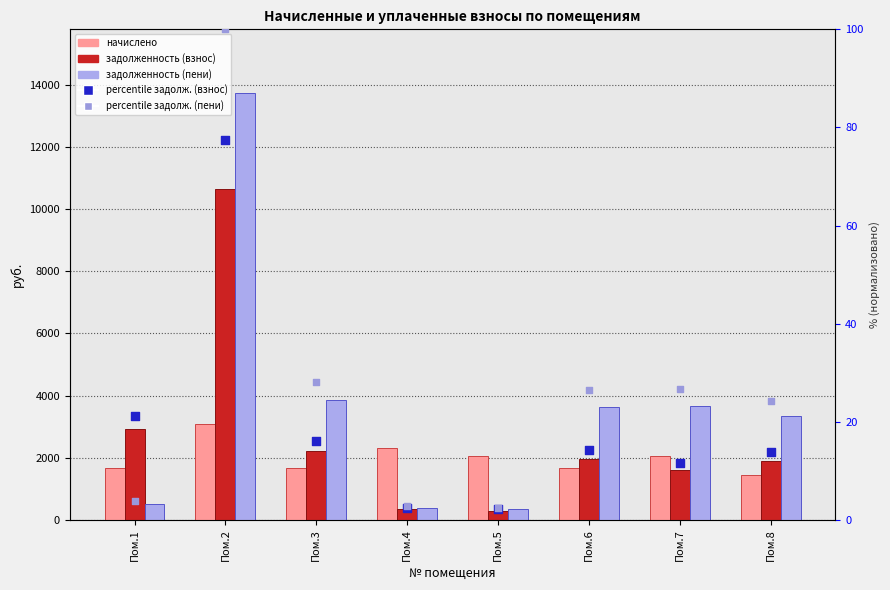

What are all the series names shown in the legend?

начислено, задолженность (взнос), задолженность (пени), percentile задолженность (взнос), percentile задолженность (пени)